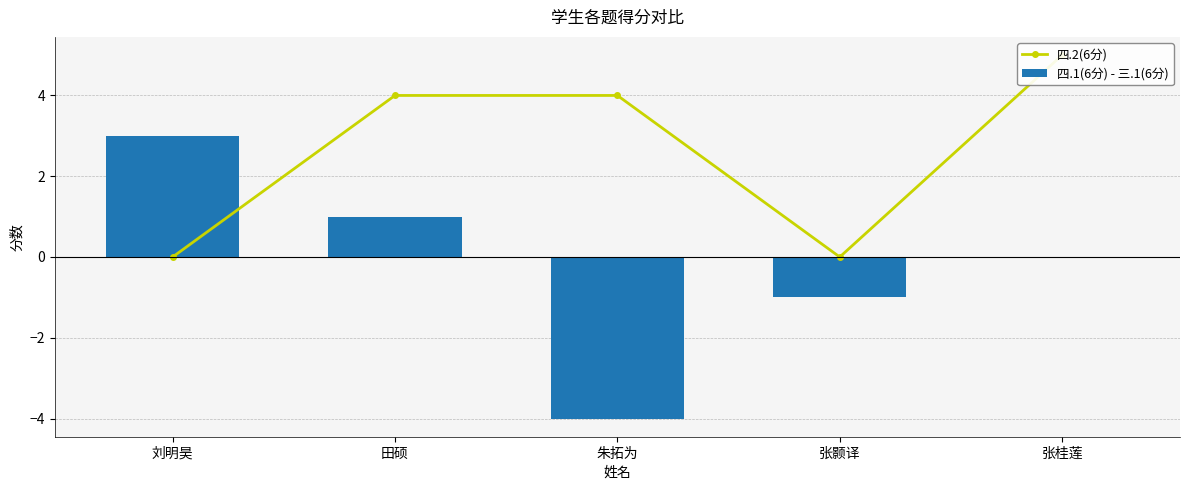

Where is 四.2(6分) nearest to the value 2?

刘明昊